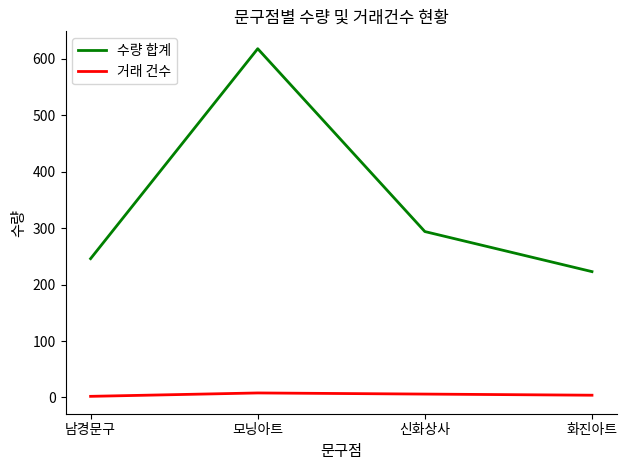

List the series in order of their overall mean, lowest first.

거래 건수, 수량 합계